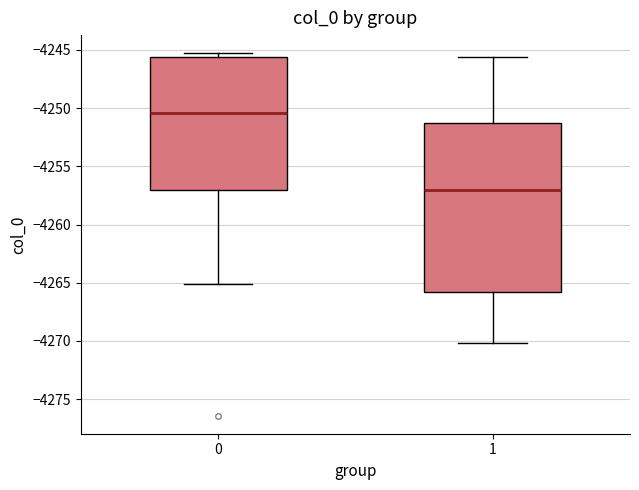

Reading left to right, transcribe this box plot: for each box, give where its median line is, the range the box spans, and where its two whiskers end, as read against the y-axis. The values are not printed on the chart, so give them approximately, as read against the axis.

0: median -4250.5, box -4257.0 to -4245.5, whiskers -4265.0 to -4245.5 (just above the box's upper edge)
1: median -4257.0, box -4266.0 to -4251.5, whiskers -4270.0 to -4245.5